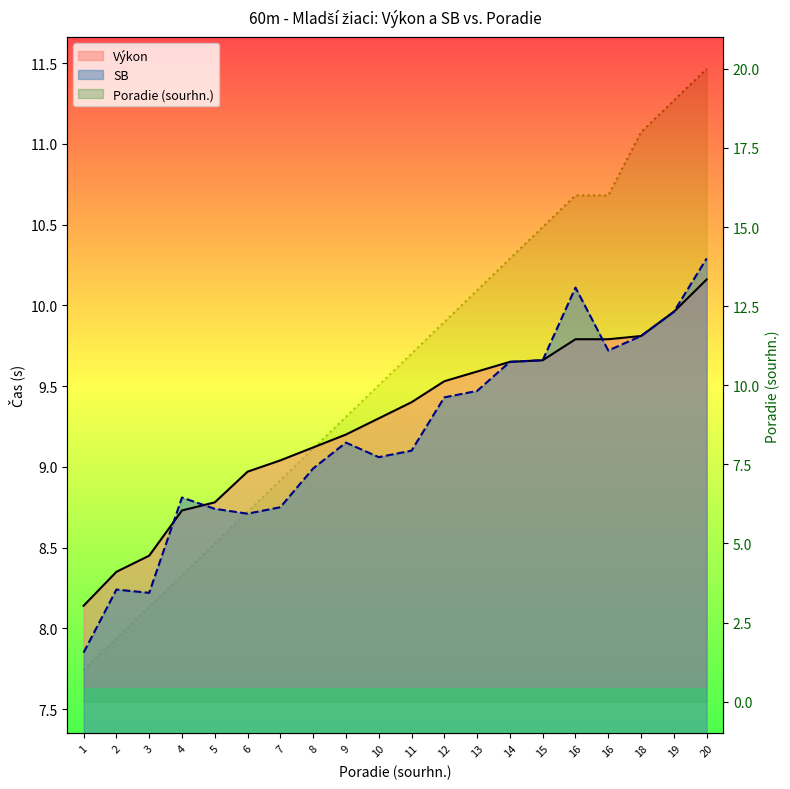

True or false: Poradie (sourhn.) has more than 1 interior local peaks.

False